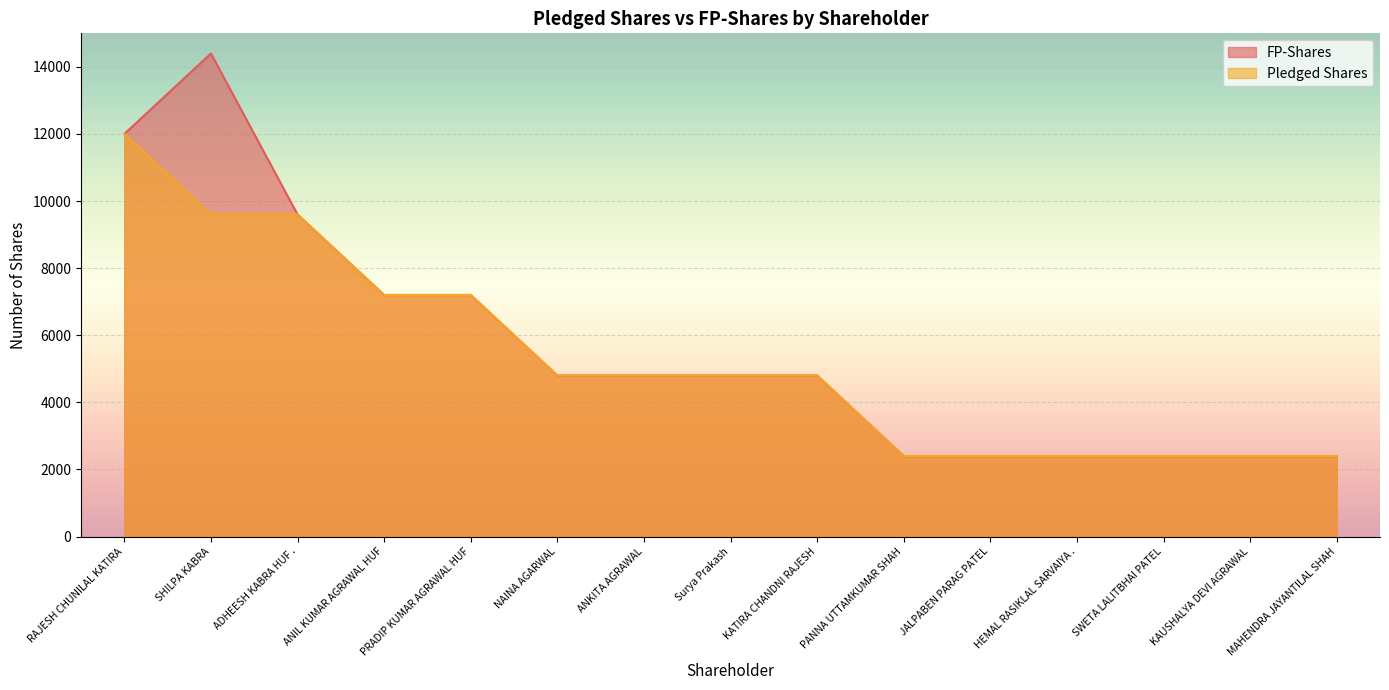

Which label corresponds to the largest value in the chart?

SHILPA KABRA